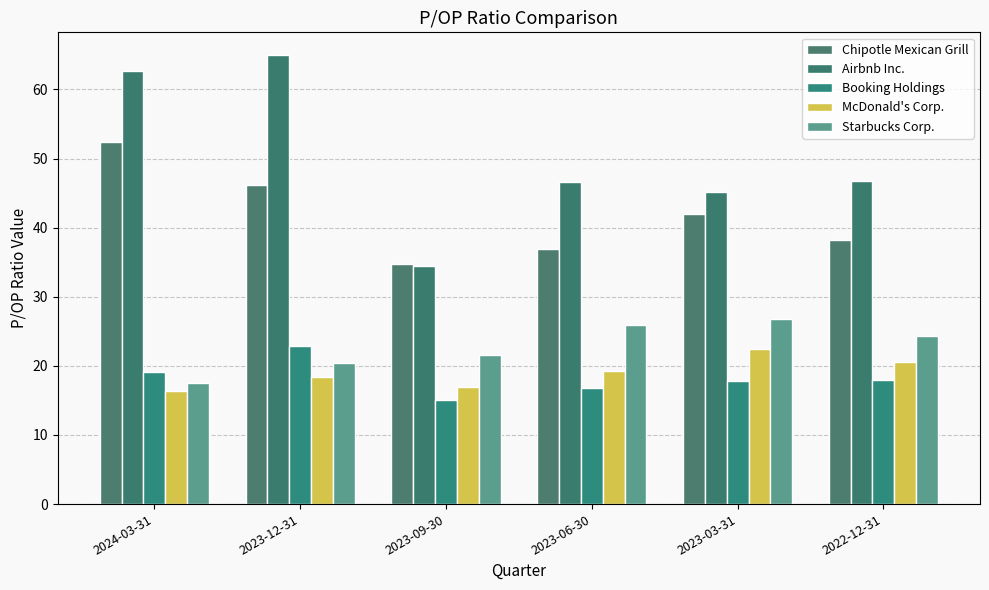

What is the difference between the maximum and second lowest values in the Chipotle Mexican Grill series?

15.5